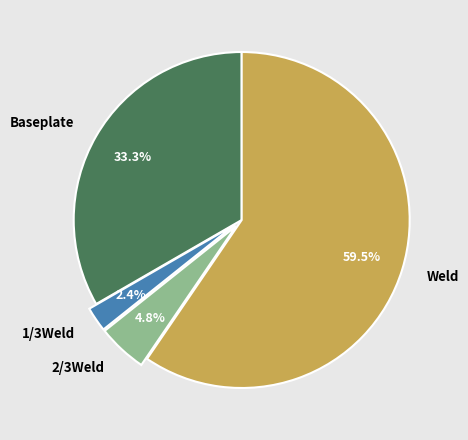

What is the largest slice in the pie chart?

Weld